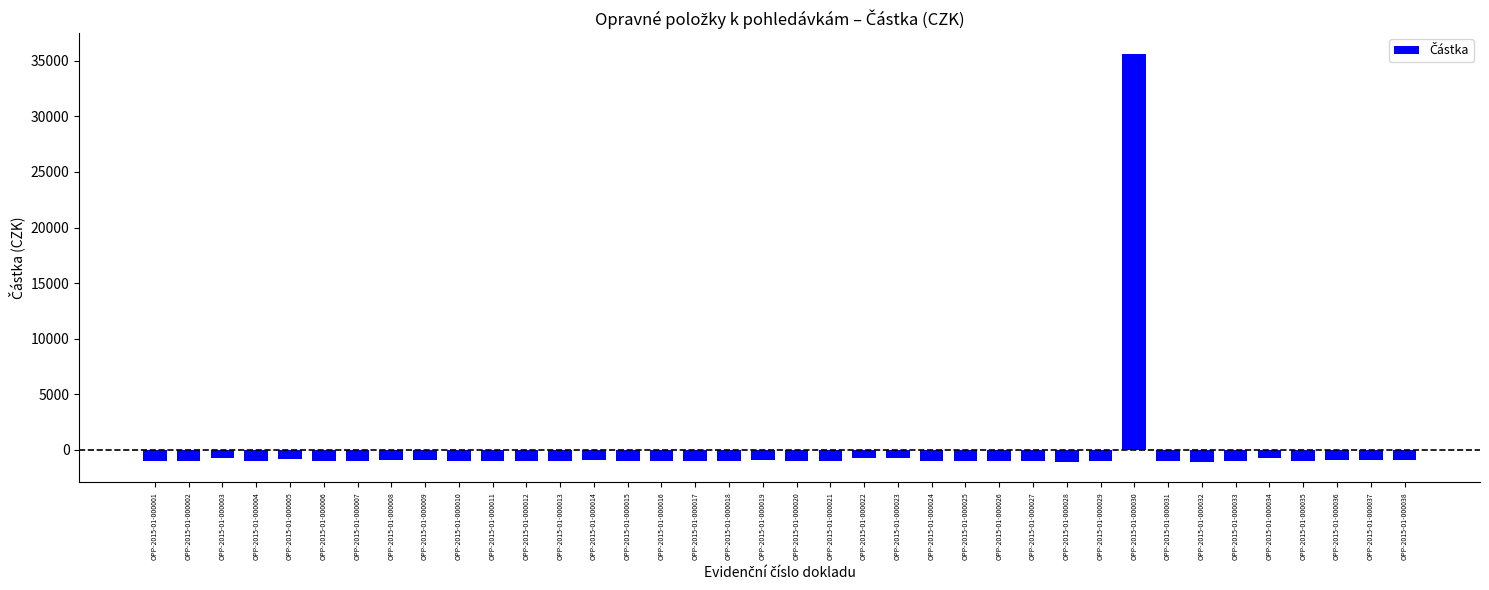

Which label corresponds to the largest value in the chart?

OPP-2015-01-000030